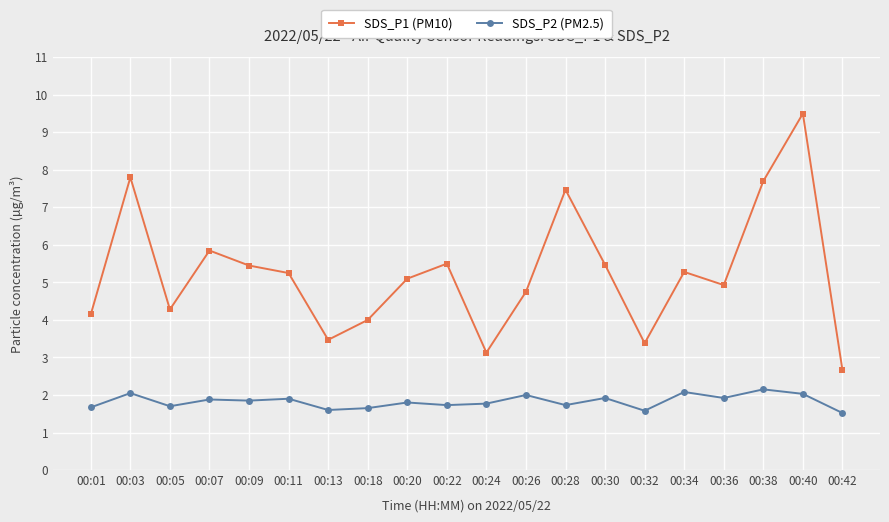

What is the highest value of the SDS_P1 (PM10) series?

9.5